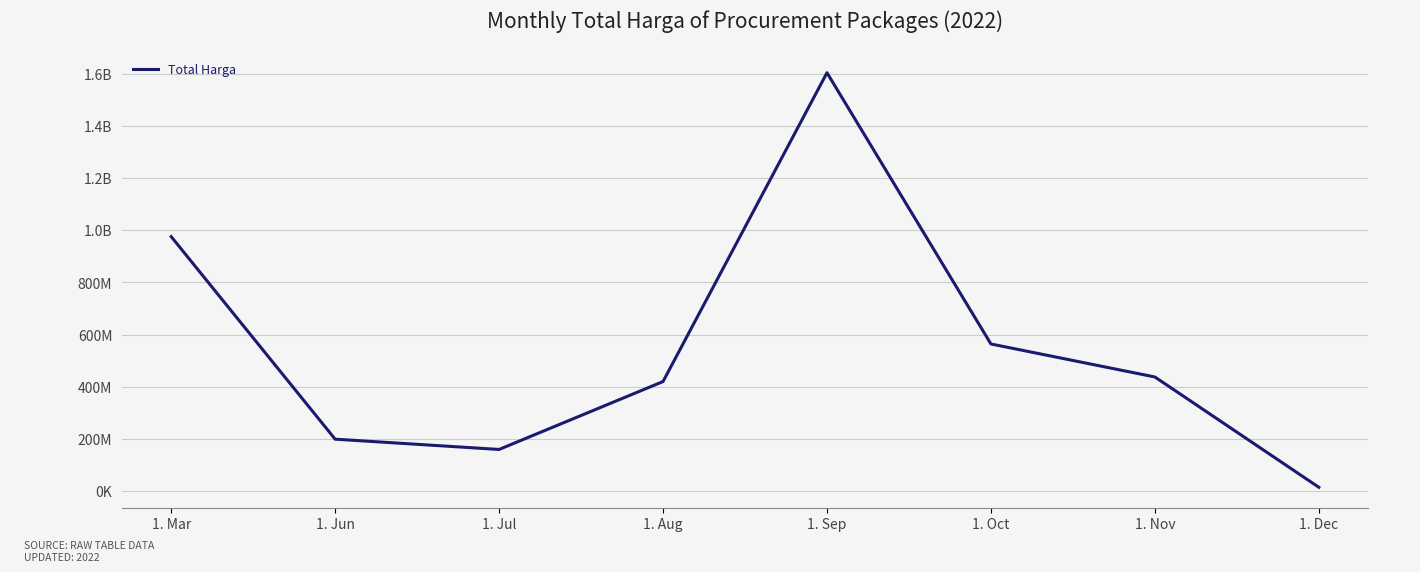

What is the value of the 5th point from the left?

1604159000